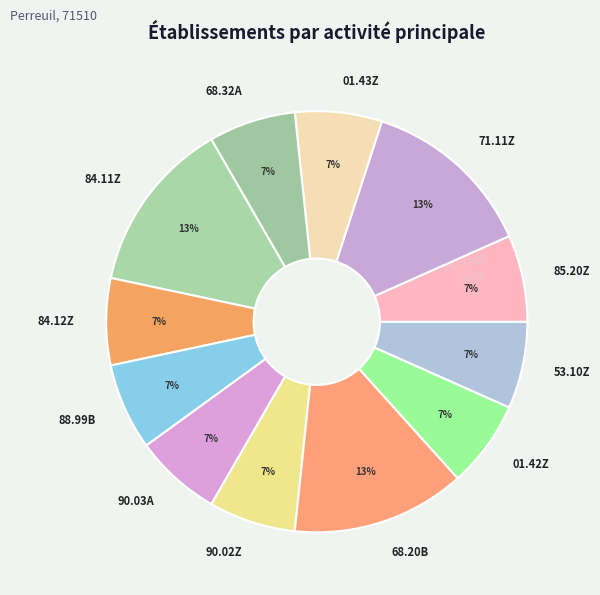

Combined, do 71.11Z and 53.10Z account for over 50%?

No